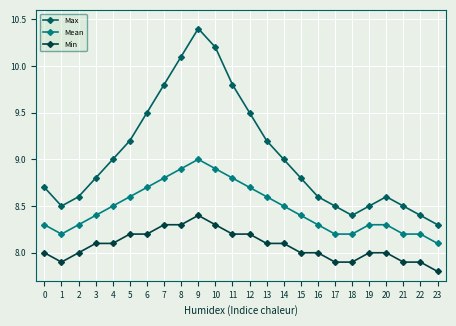

Does the chart have visible grid lines?

Yes